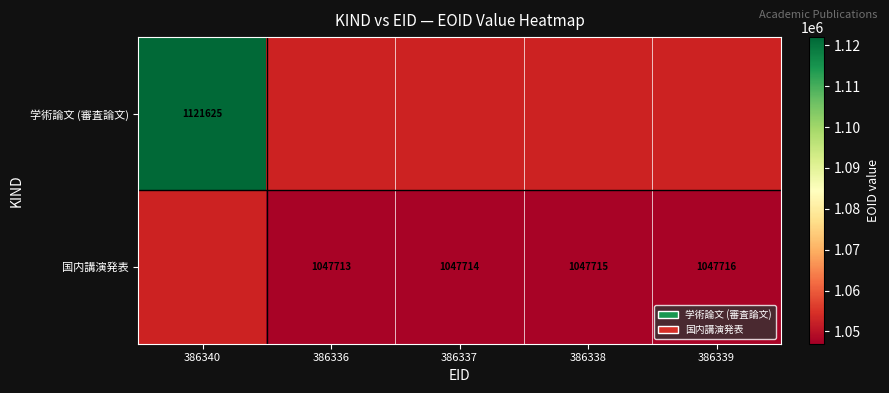

What is the sum of the 国内講演発表 values at 386338 and 386337?

2095429